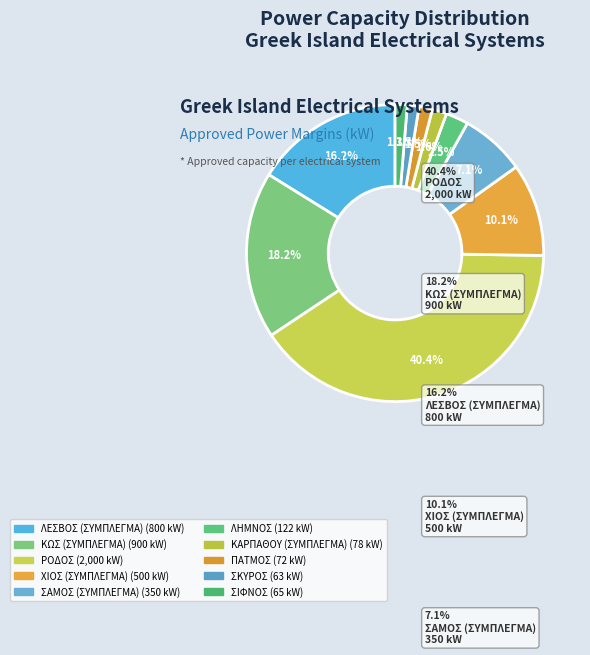

How many slices are in this pie chart?

10